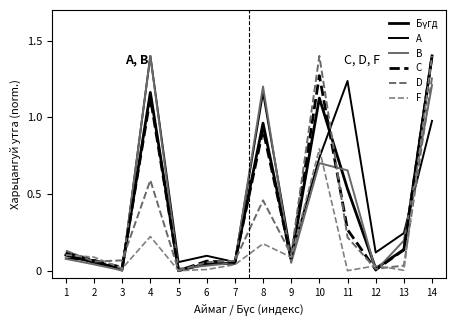

At which category does the chart reach its minimum across all series?

5